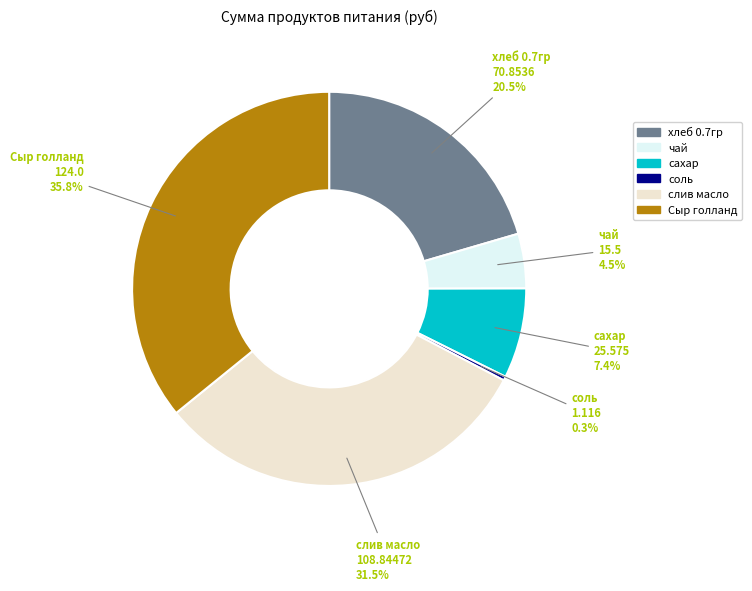

What percentage is NOT represented by слив масло?

68.5%